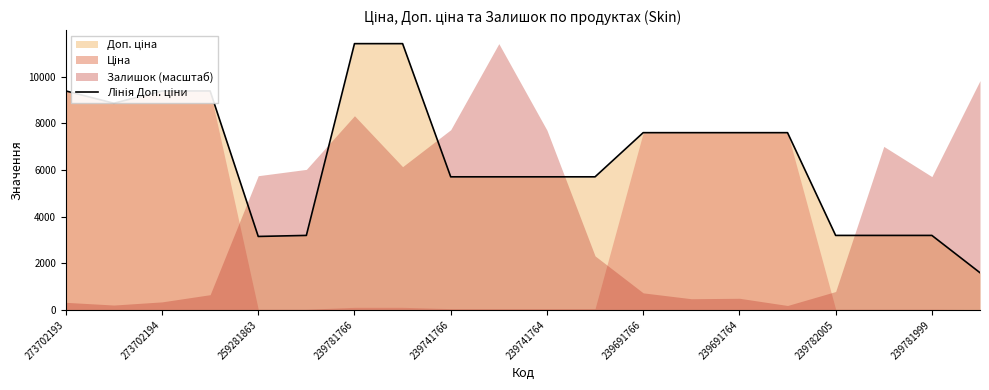

Where is the first local minimum?

273702194